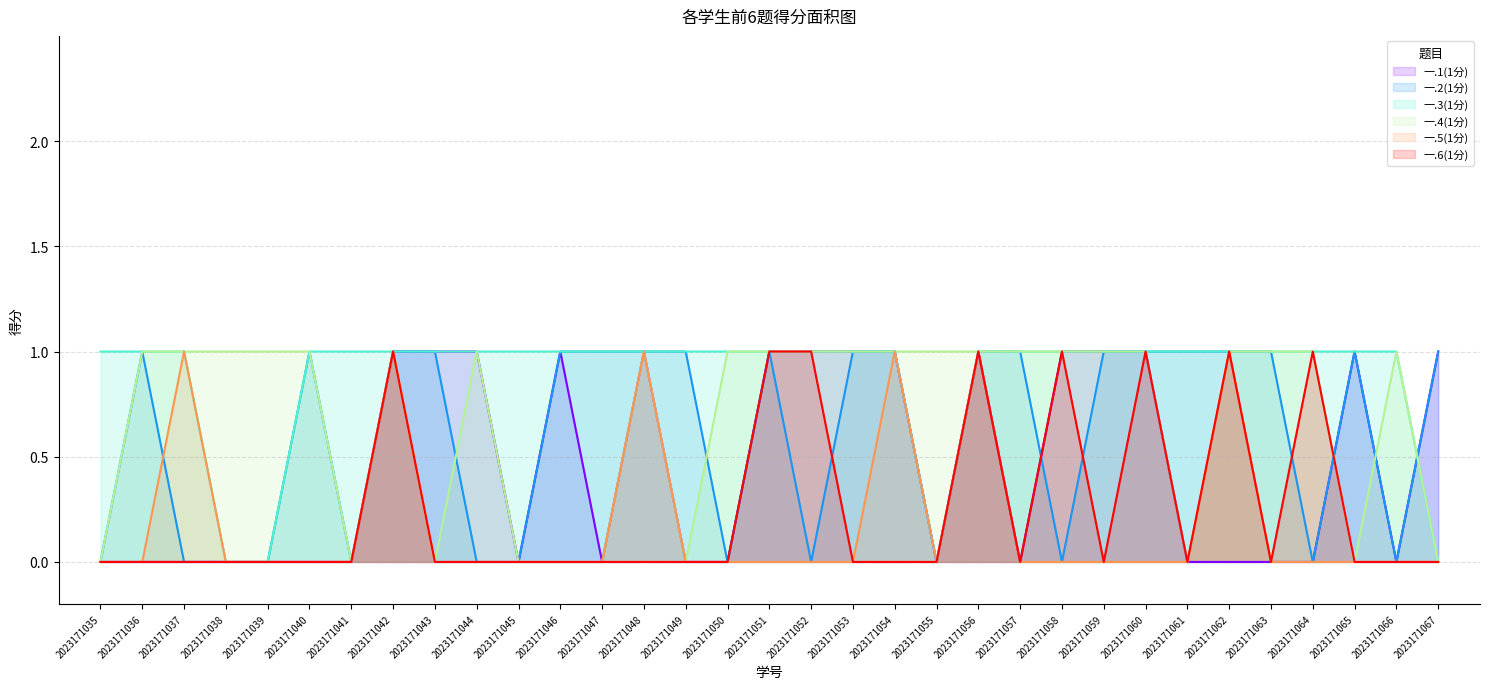

Between 2023171037 and 2023171060, which is larger?

2023171060